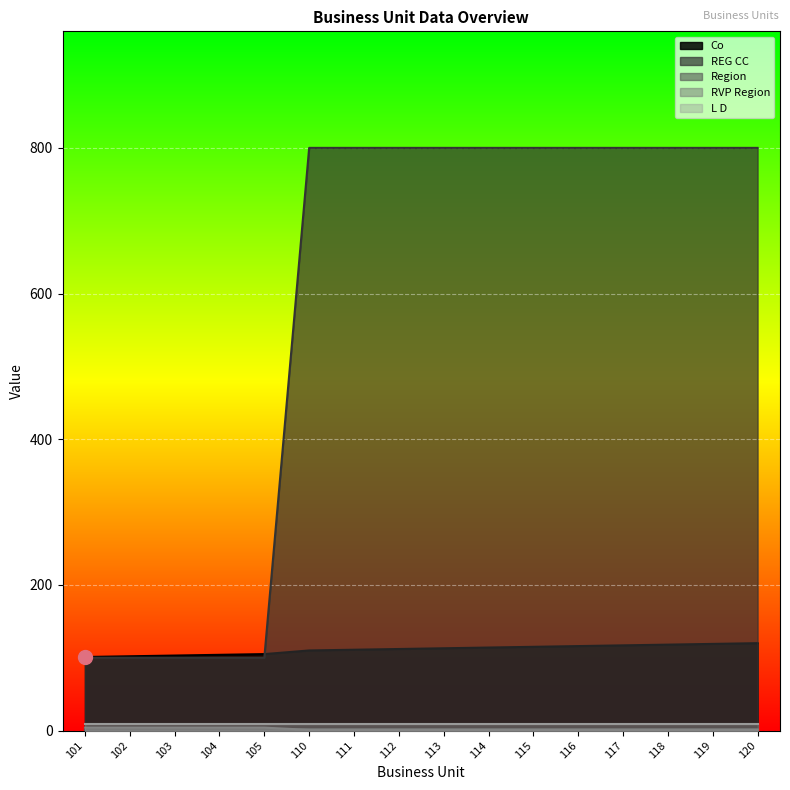

True or false: Co and Region intersect in this chart.

False